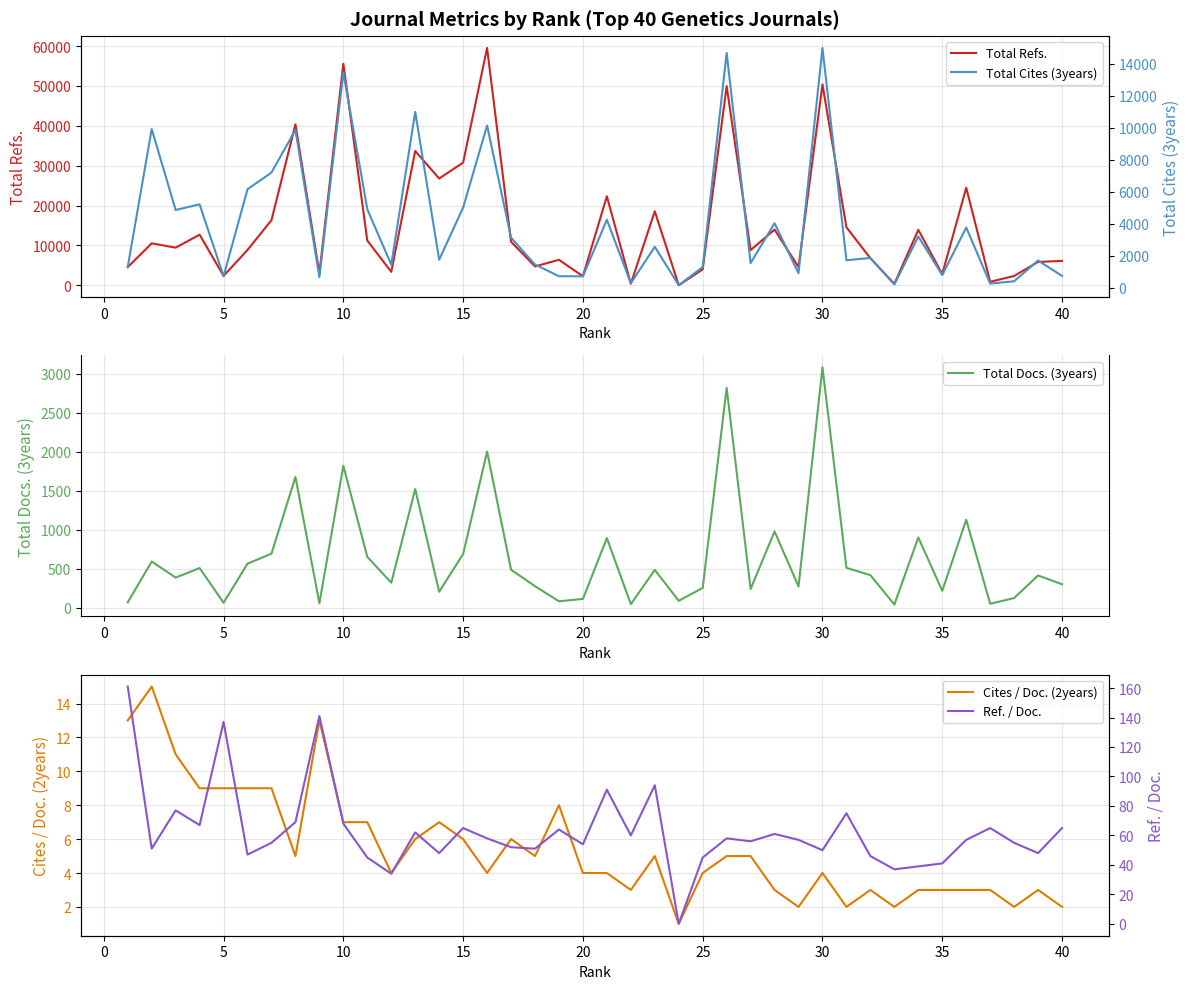

What is the difference between the maximum and second lowest values in the Ref. / Doc. series?

127